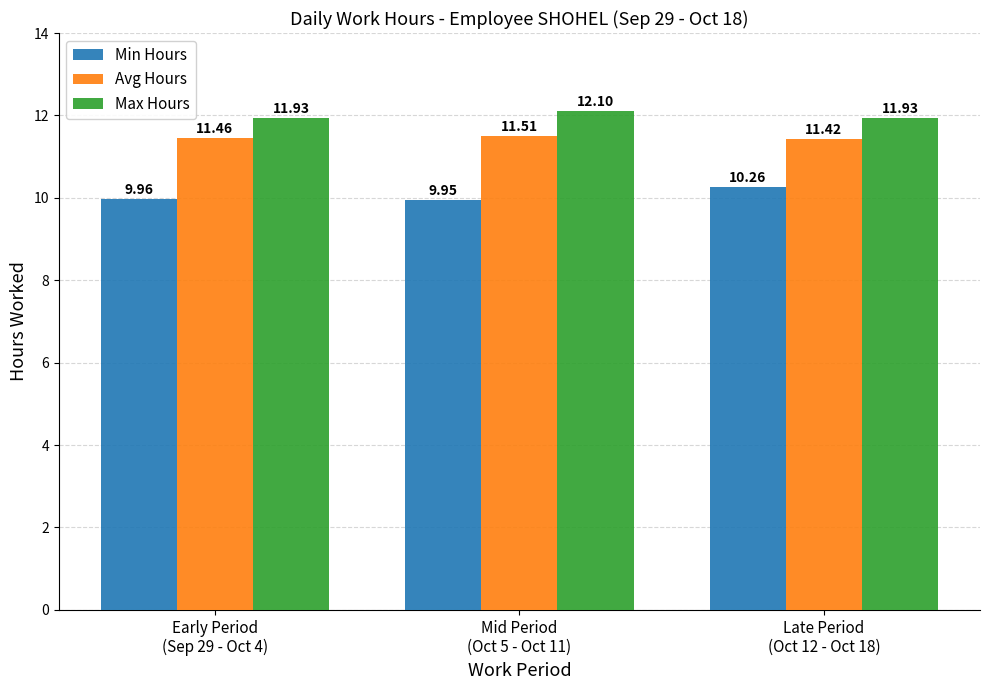

List the series in order of their peak value, lowest first.

Min Hours, Avg Hours, Max Hours